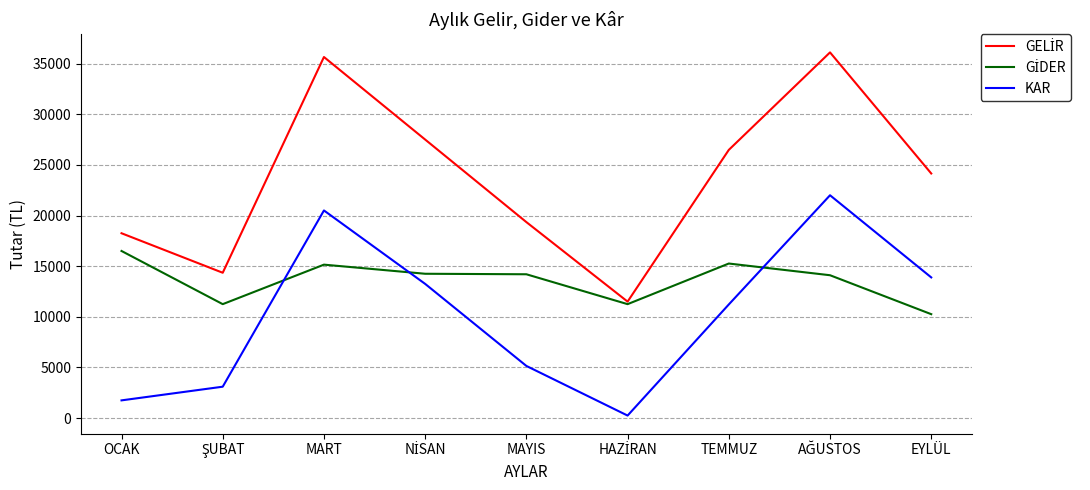

At which label does KAR first exceed 11220?

MART